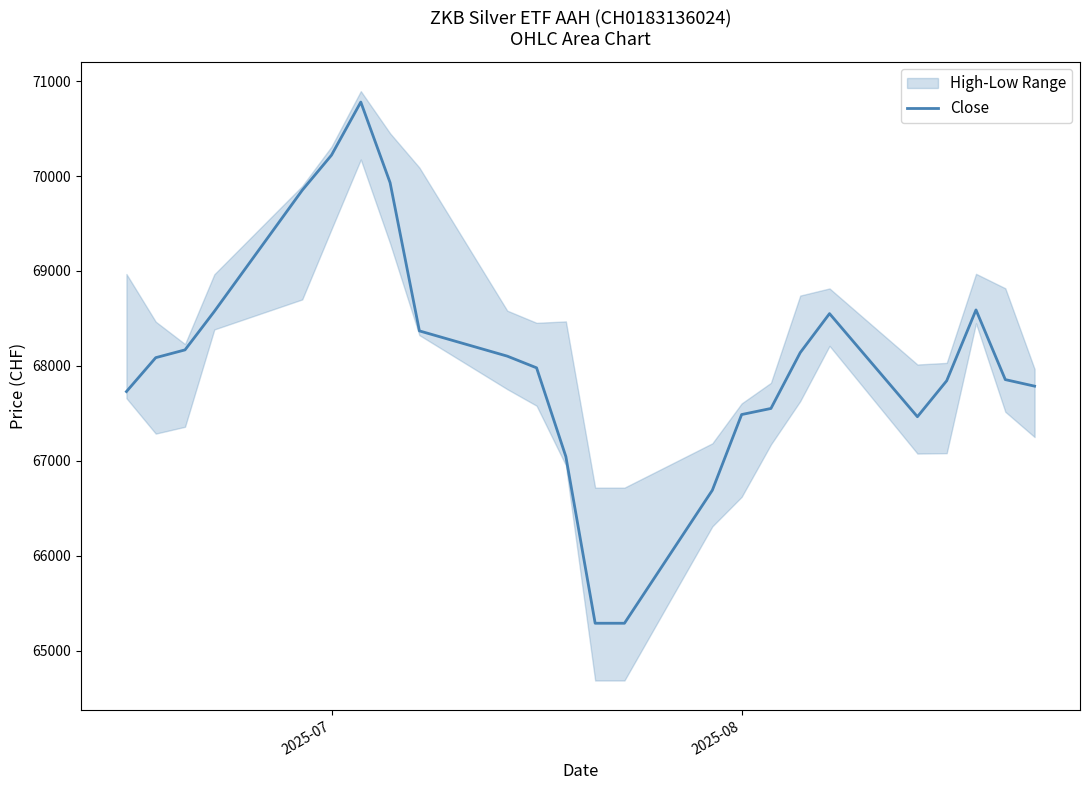

How many lines are shown in the chart?

1